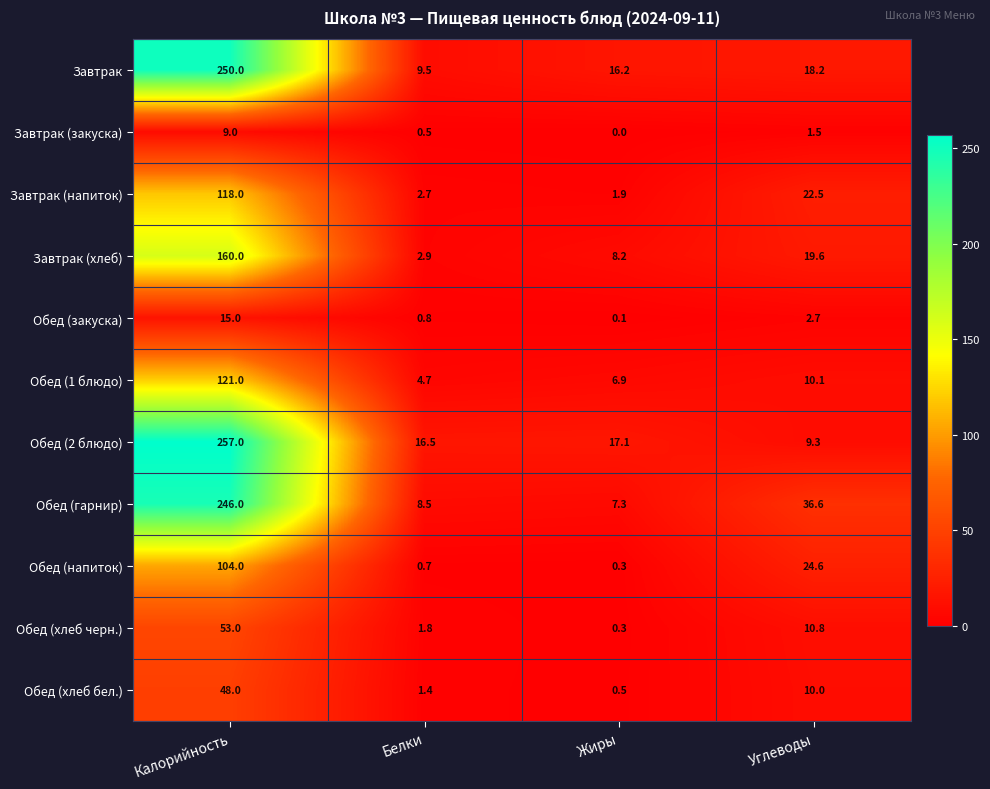

True or false: Обед (напиток) has a value of 24.6 at Углеводы.

True